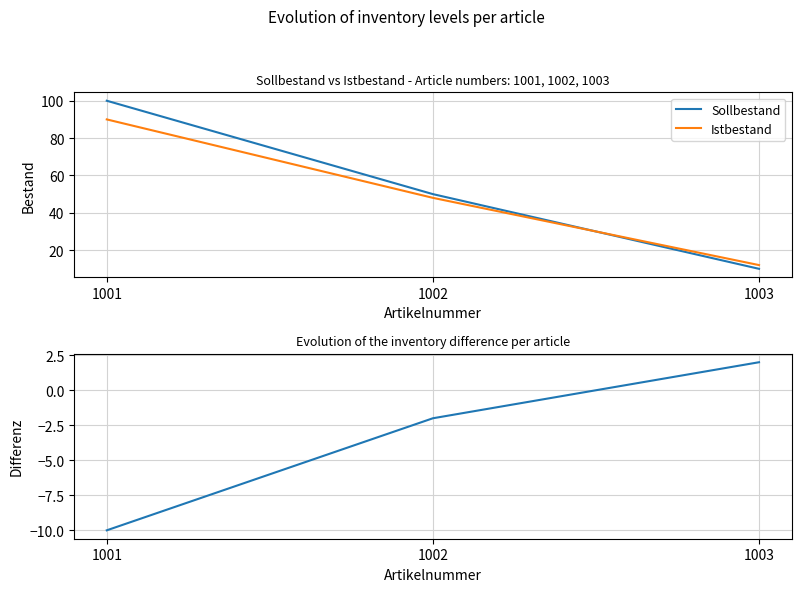

How many values in the Istbestand series exceed 48?

1